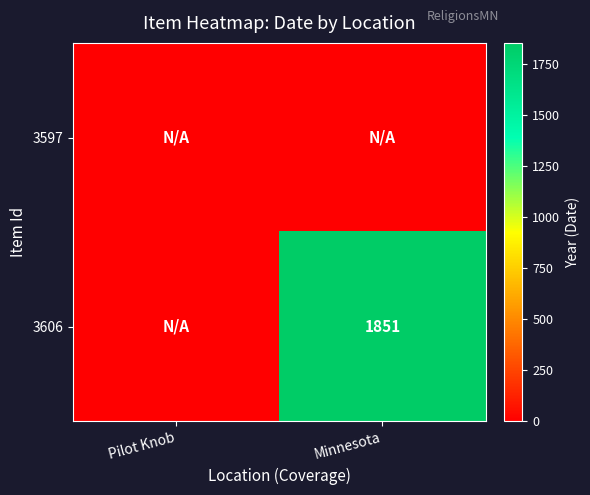

True or false: 3606 has a value of 1851 at Minnesota.

True